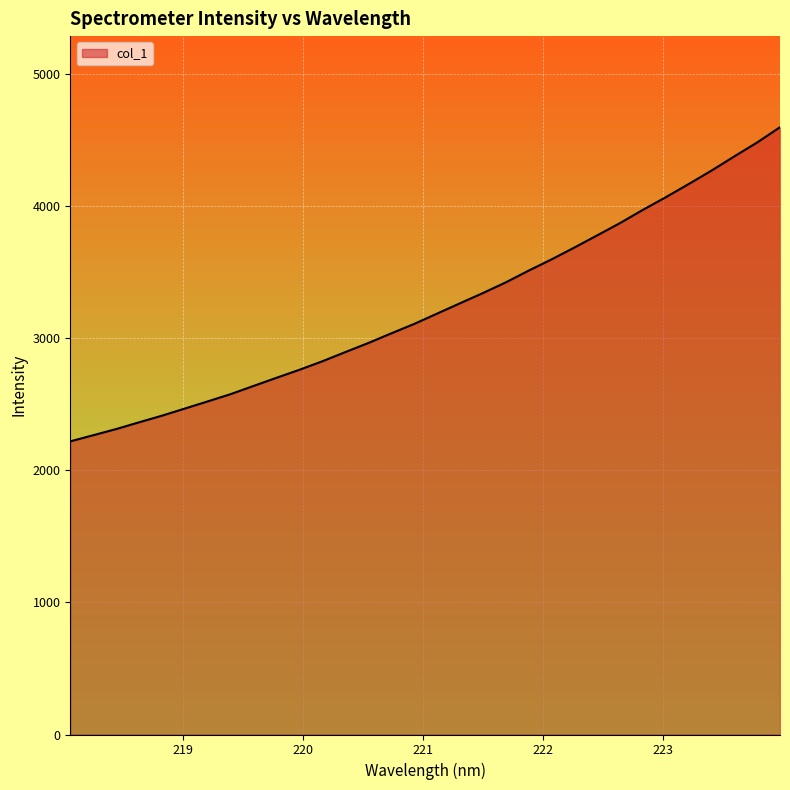

What is the maximum value shown in the chart?

4598.3